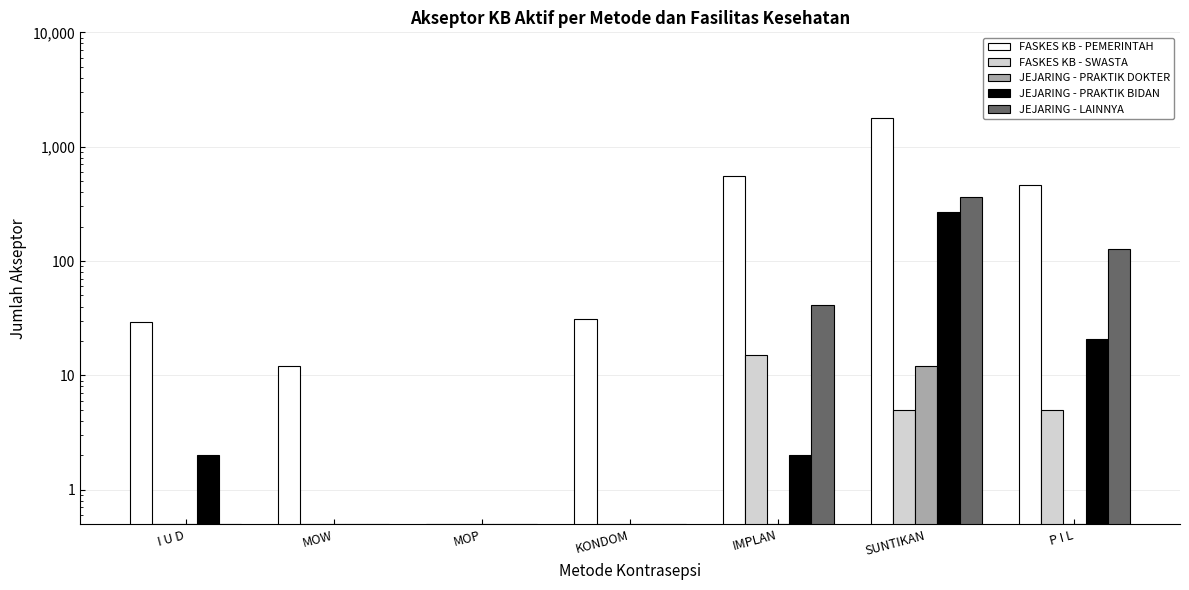

What is the total value across all series at P I L?

616.5